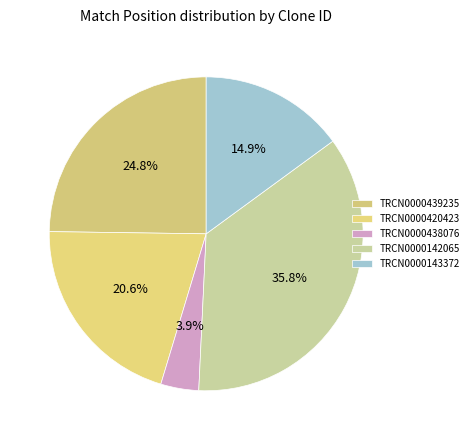

Which slice is the largest?

TRCN0000142065